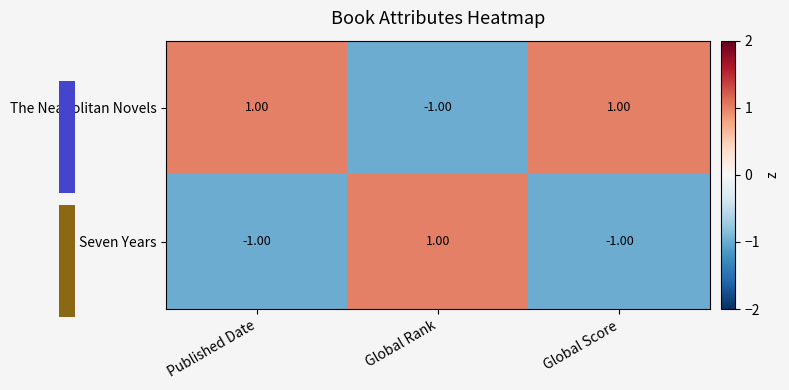

Which has a higher value, Published Date or Global Rank?

Published Date